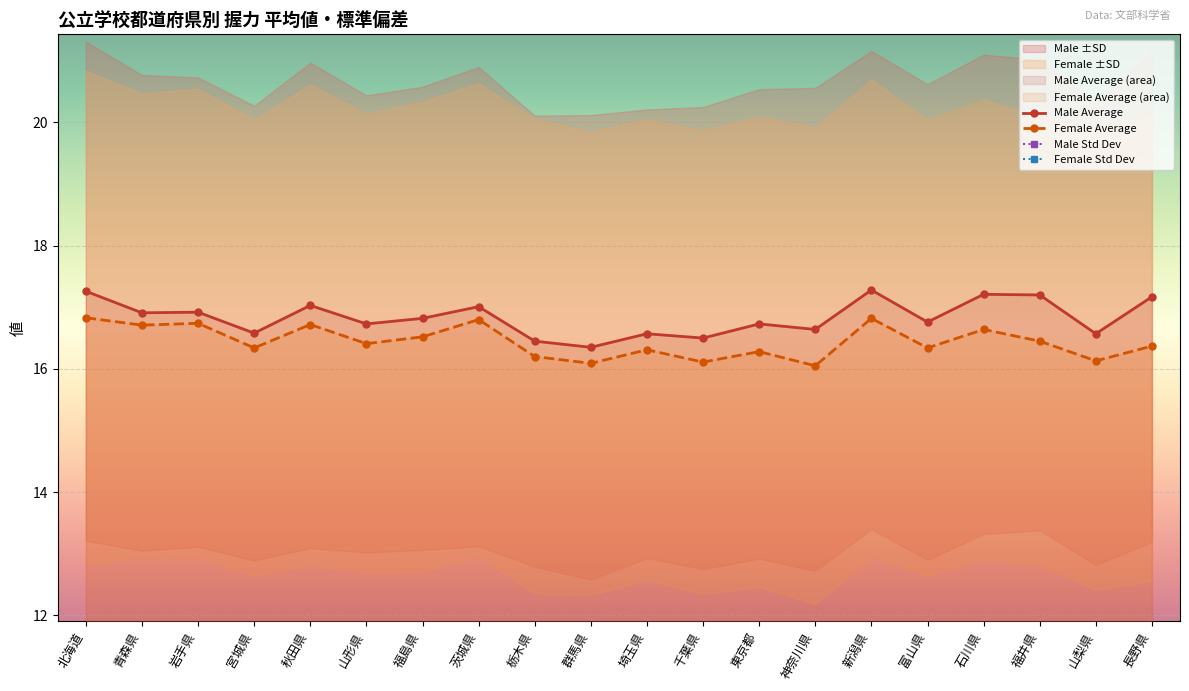

True or false: Female Average and Male Std Dev cross at least once.

False